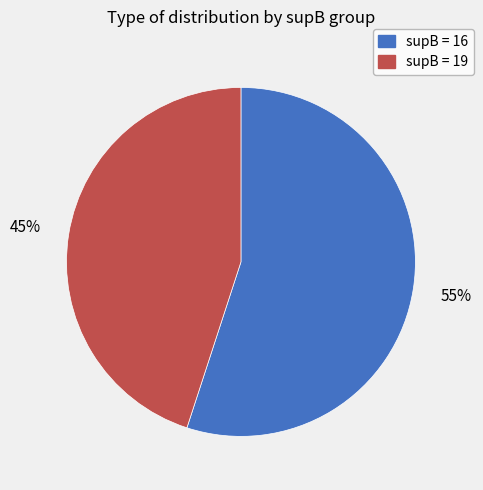

Do supB = 19 and supB = 16 together represent more than half of the pie?

Yes